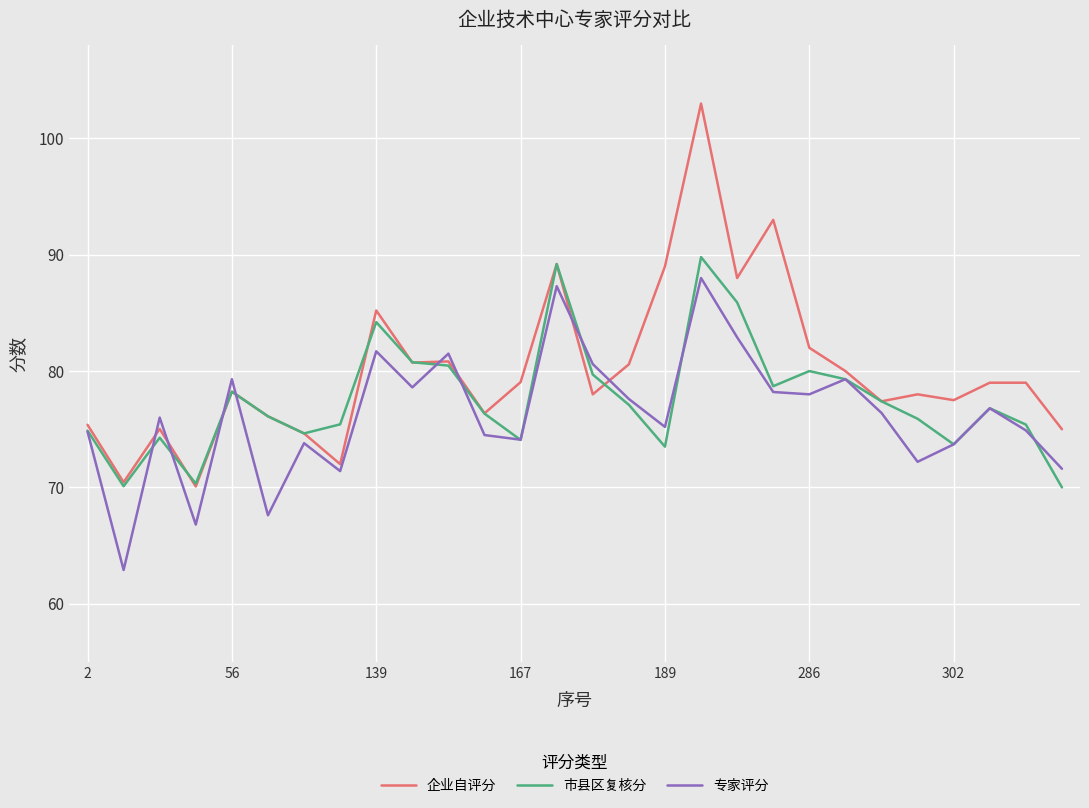

Which series has the largest range (max minus min)?

企业自评分